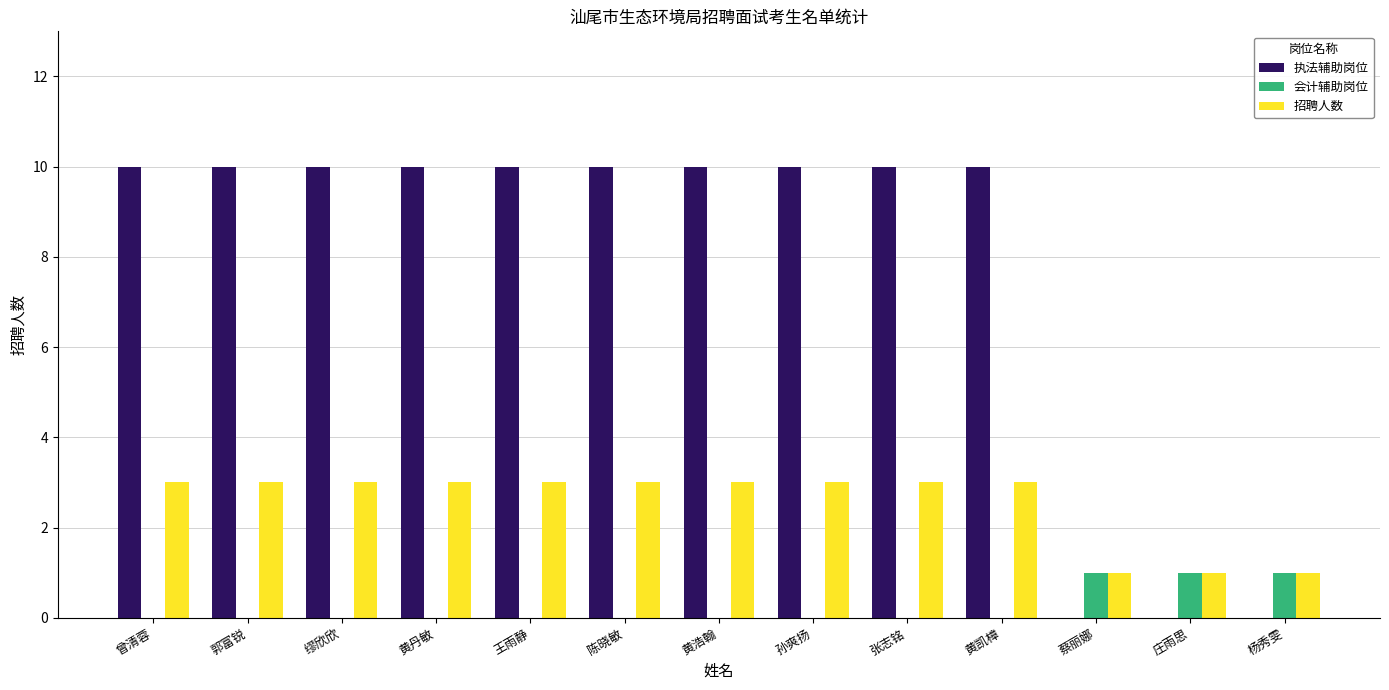

The value of 会计辅助岗位 at 杨秀雯 is 1. True or false?

True